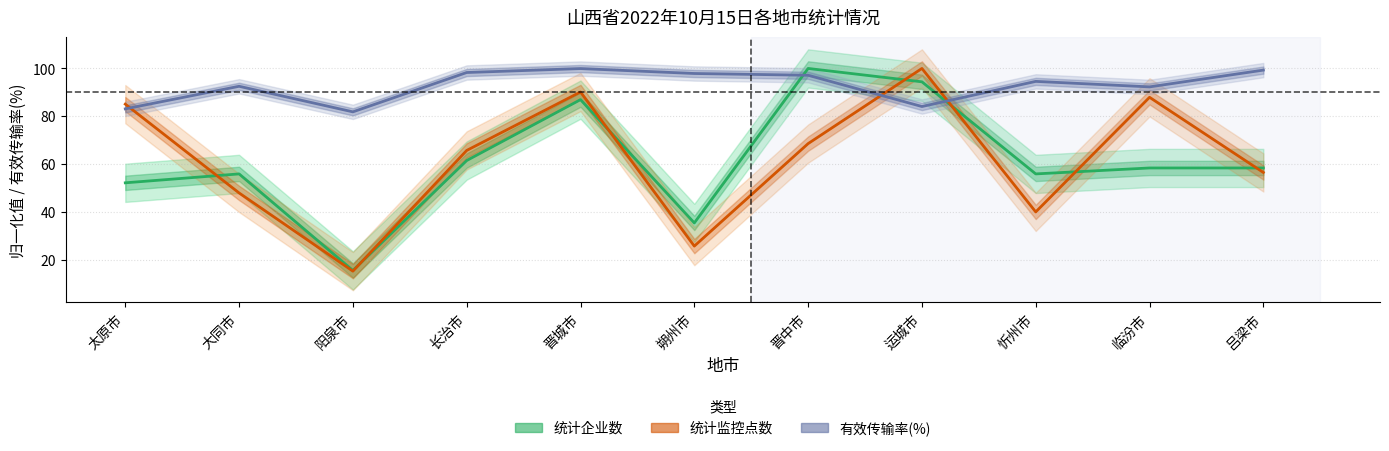

What is the value of the 统计企业数 point at the 3rd from the left?

15.5